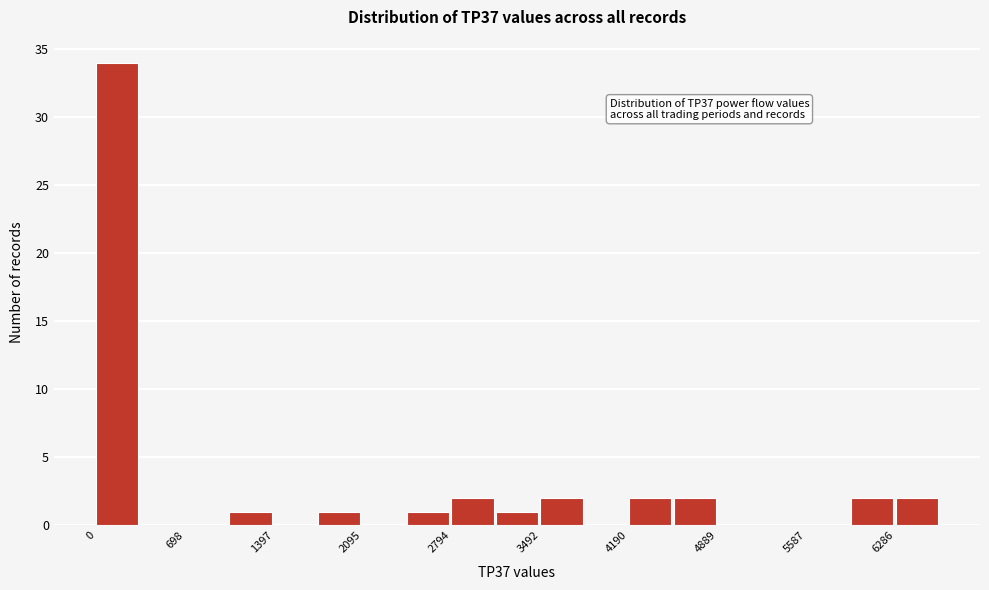

Around what value on the x-axis is the tallest bar? Give the approximate position of its centre, as read against the axis.

200